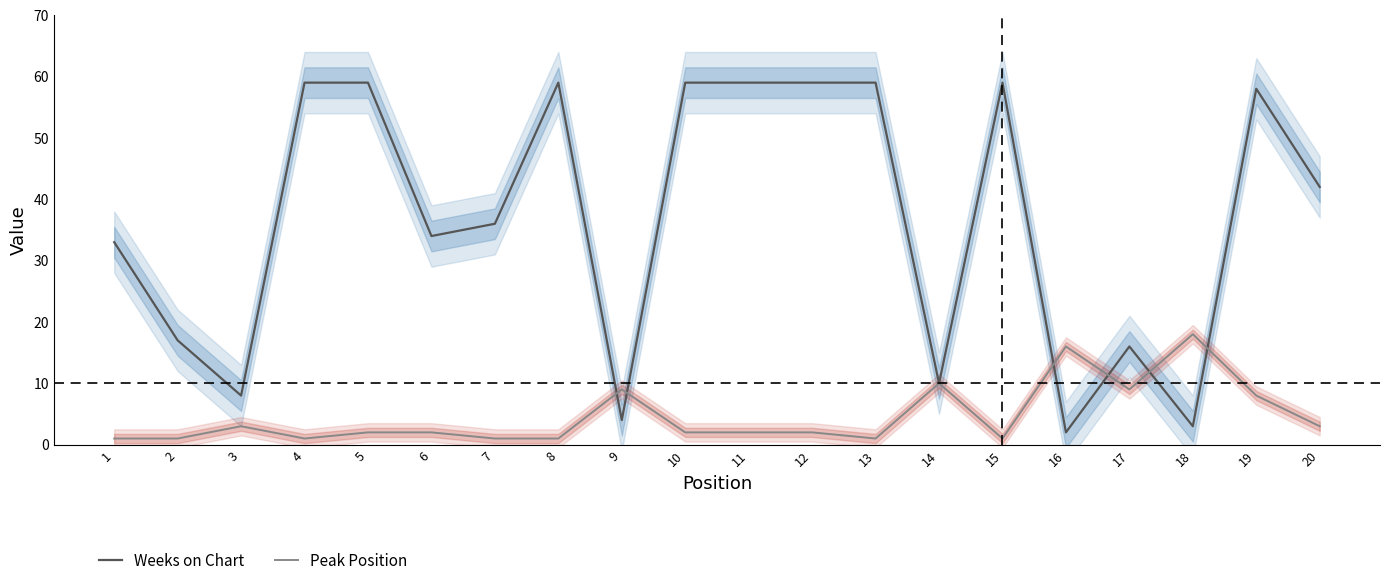

What is the difference between the highest and lowest values at 13?

58